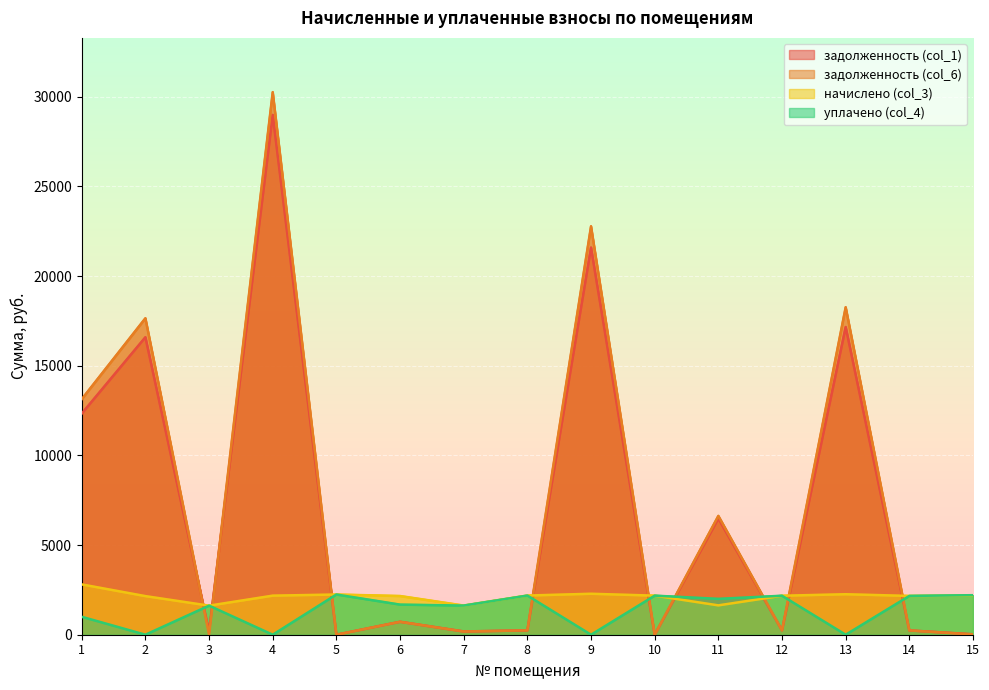

What is the difference between the highest and lowest values at 8?

1942.2